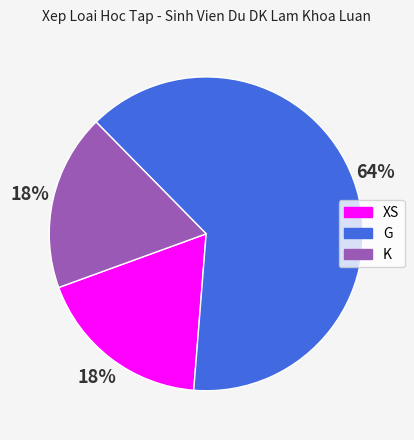

Between XS and G, which is larger?

G